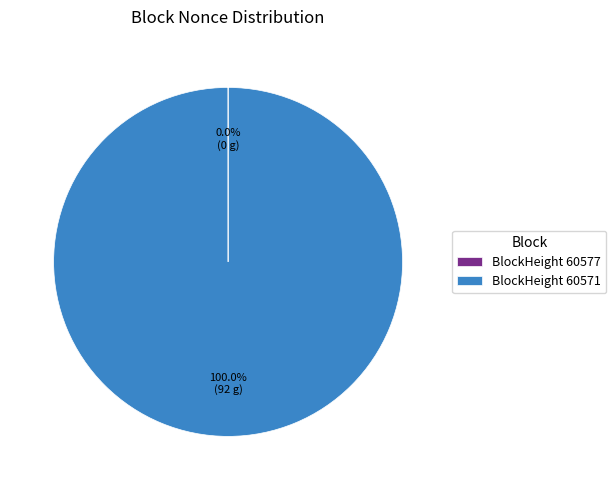

Which category accounts for the majority?

BlockHeight 60571